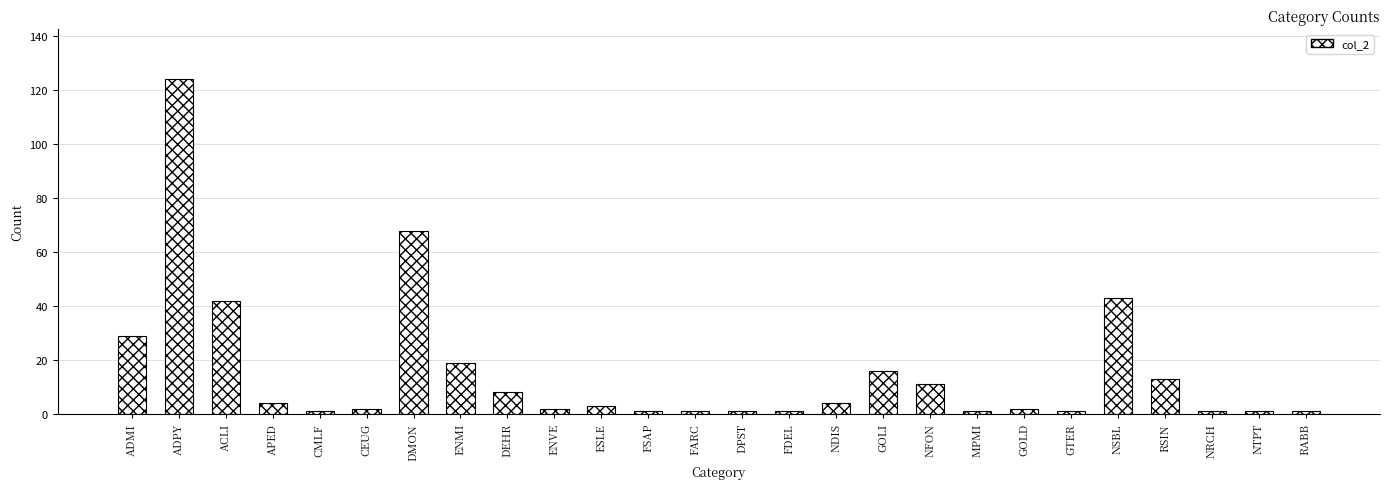

How many bars are there in total?

26